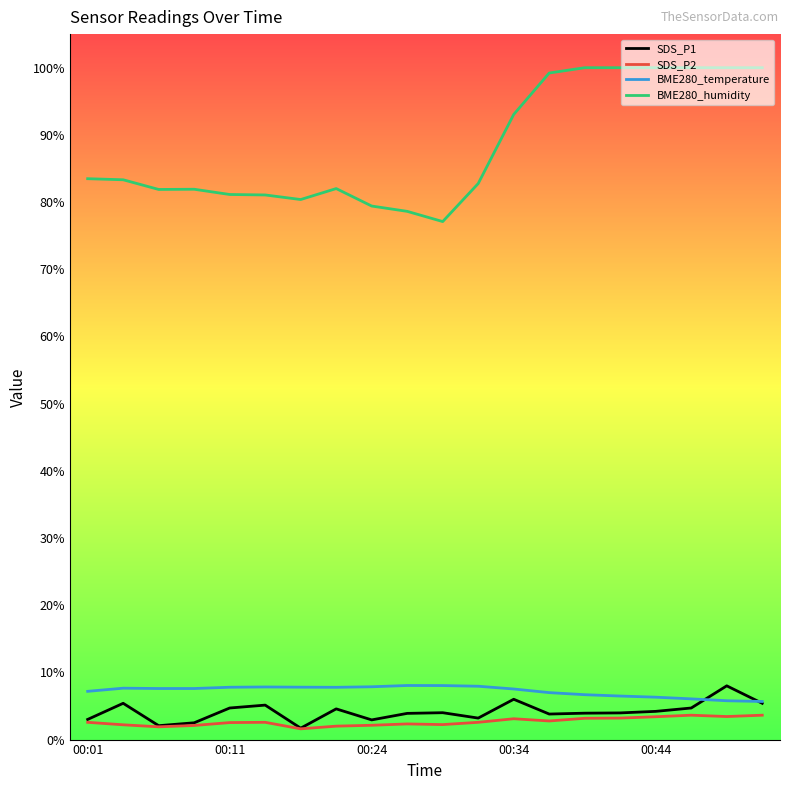

True or false: BME280_temperature and BME280_humidity cross at least once.

False